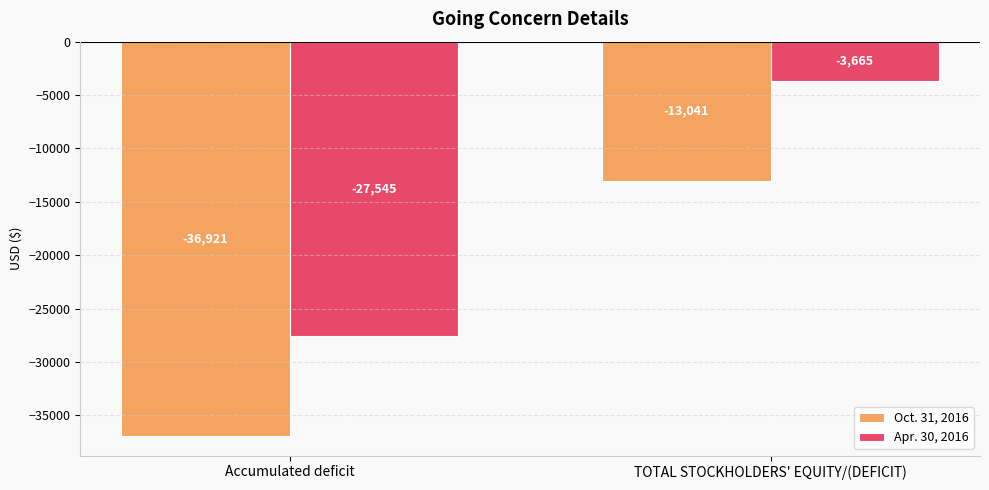

Count the number of data series in this chart.

2